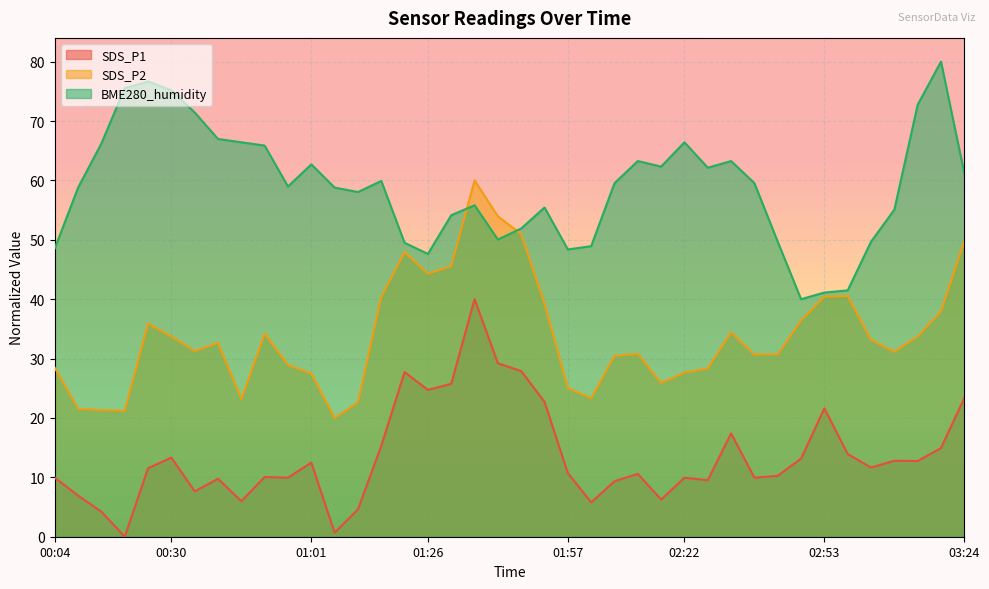

How many lines are shown in the chart?

3